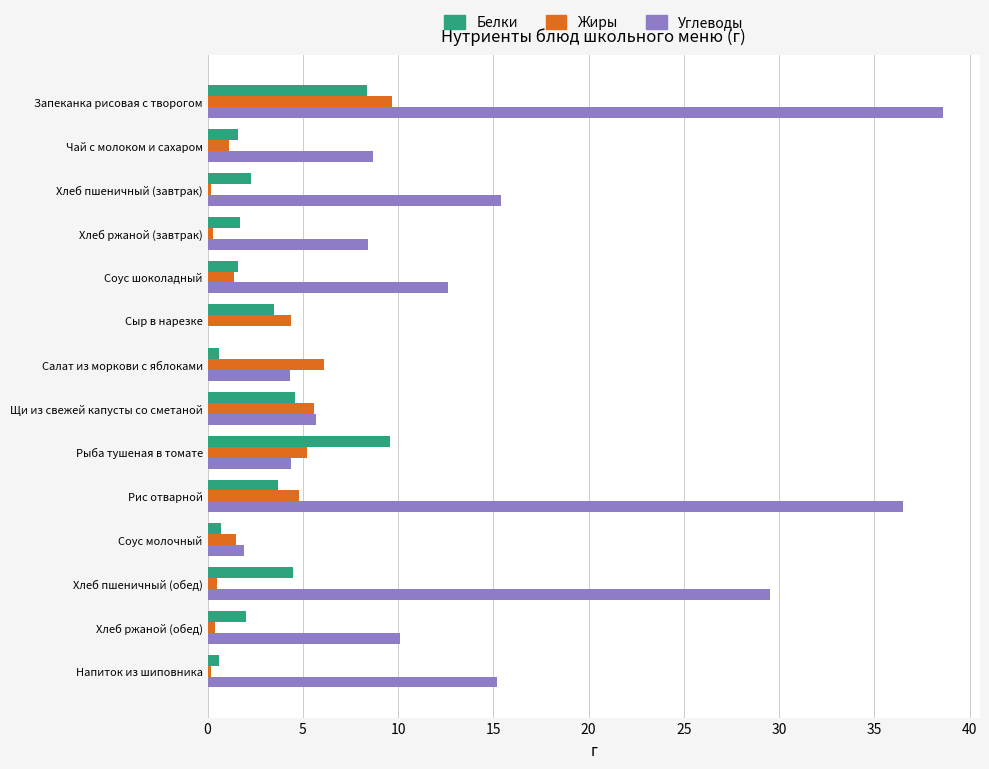

What are all the series names shown in the legend?

Белки, Жиры, Углеводы